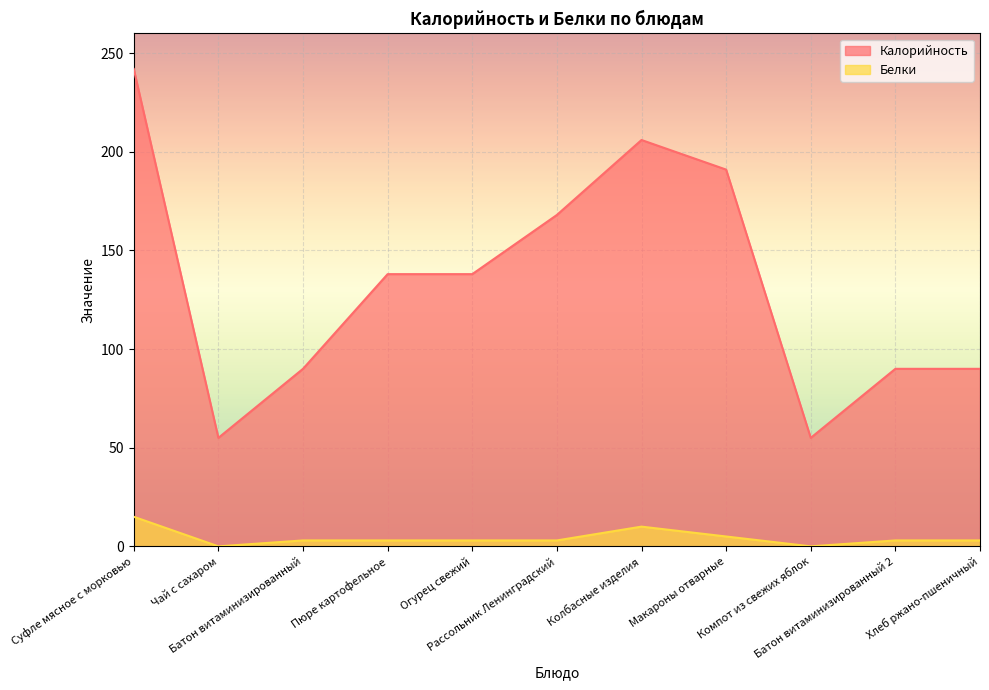

What is the maximum value for Белки?

15